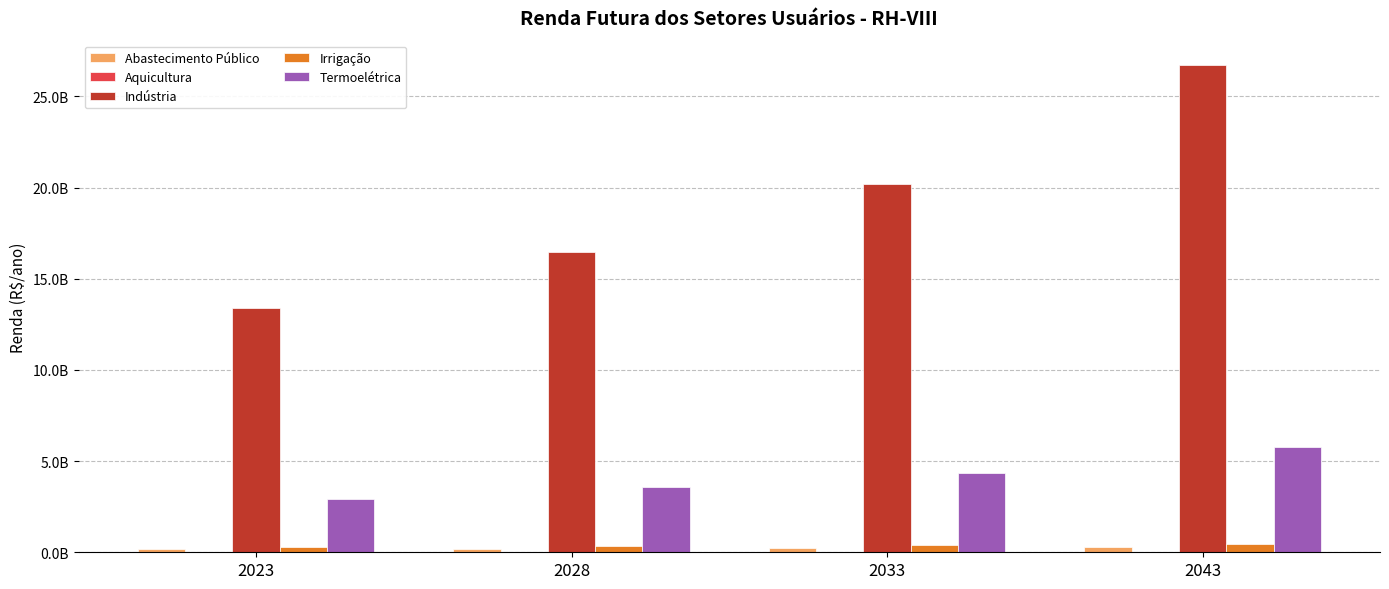

At which category does the chart reach its minimum across all series?

2023